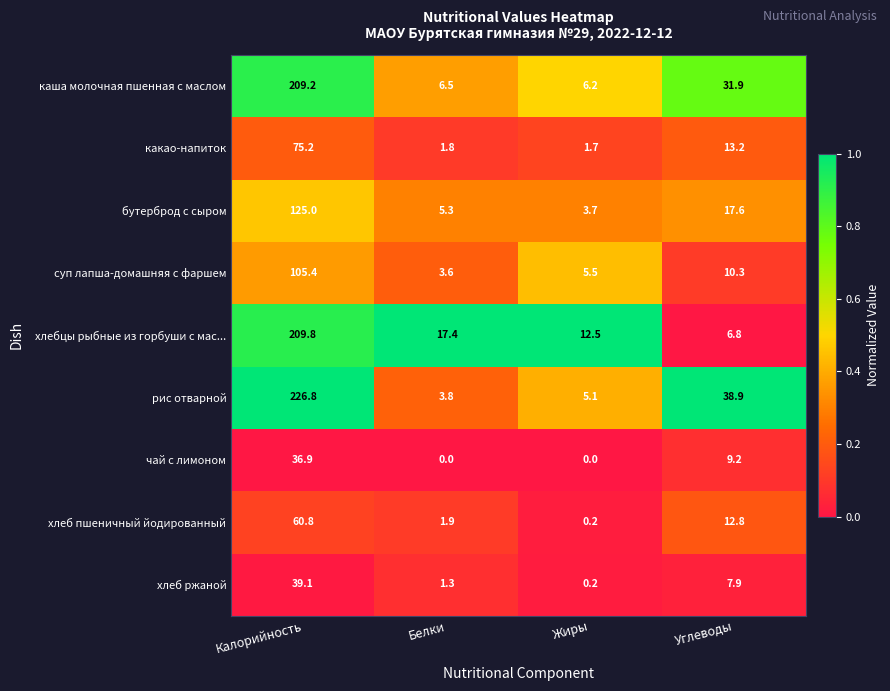

Where does the хлеб пшеничный йодированный series first go above 12?

Калорийность